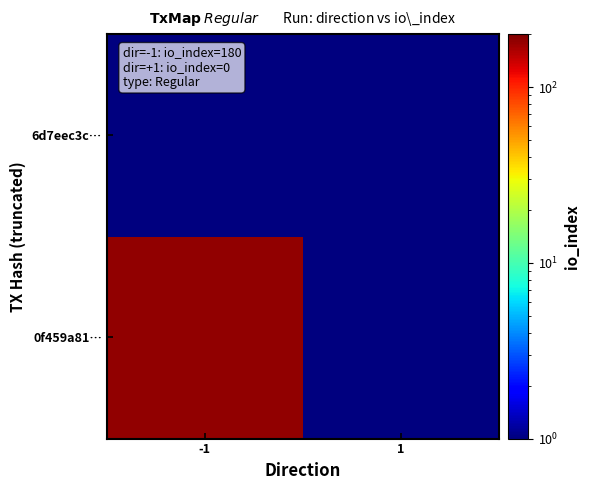

How many distinct data groups are displayed?

2